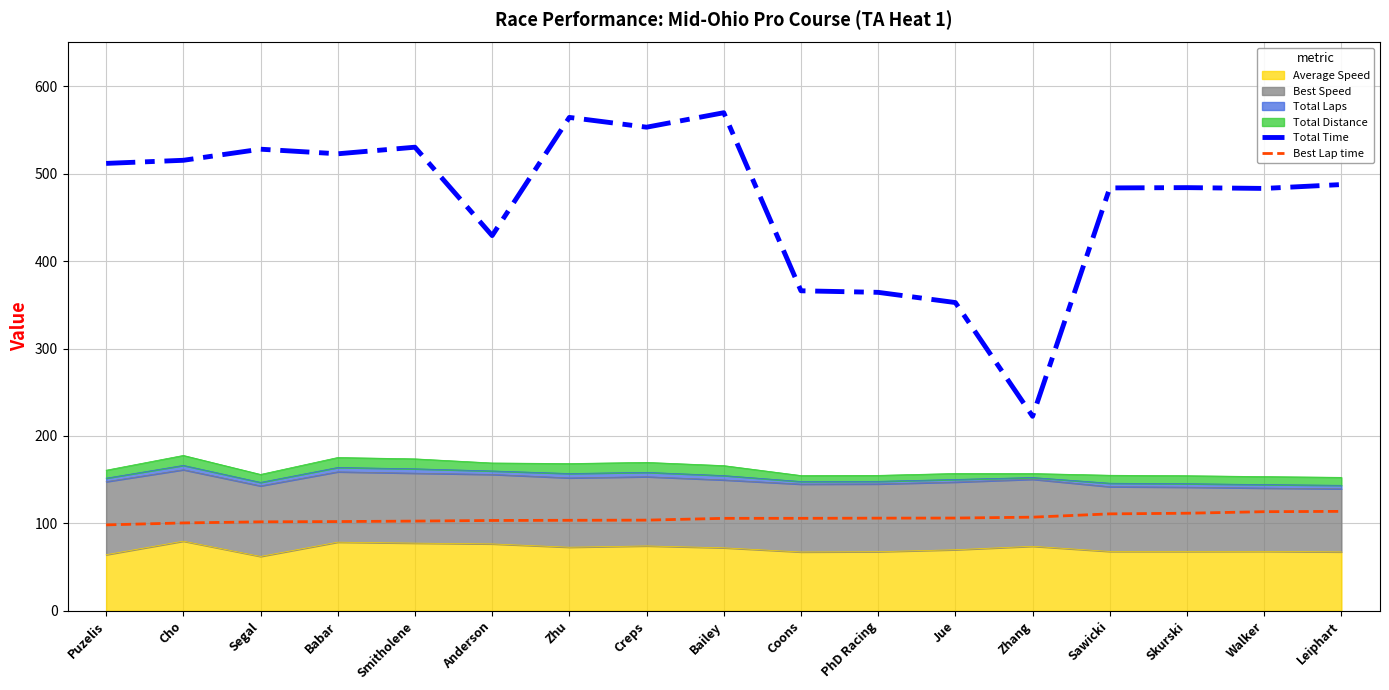

What is the label of the 14th point from the left?

Sawicki